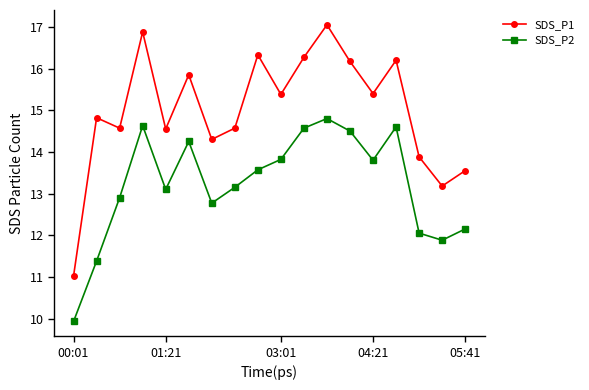

What is the difference between the second highest and minimum values in the SDS_P2 series?

4.7